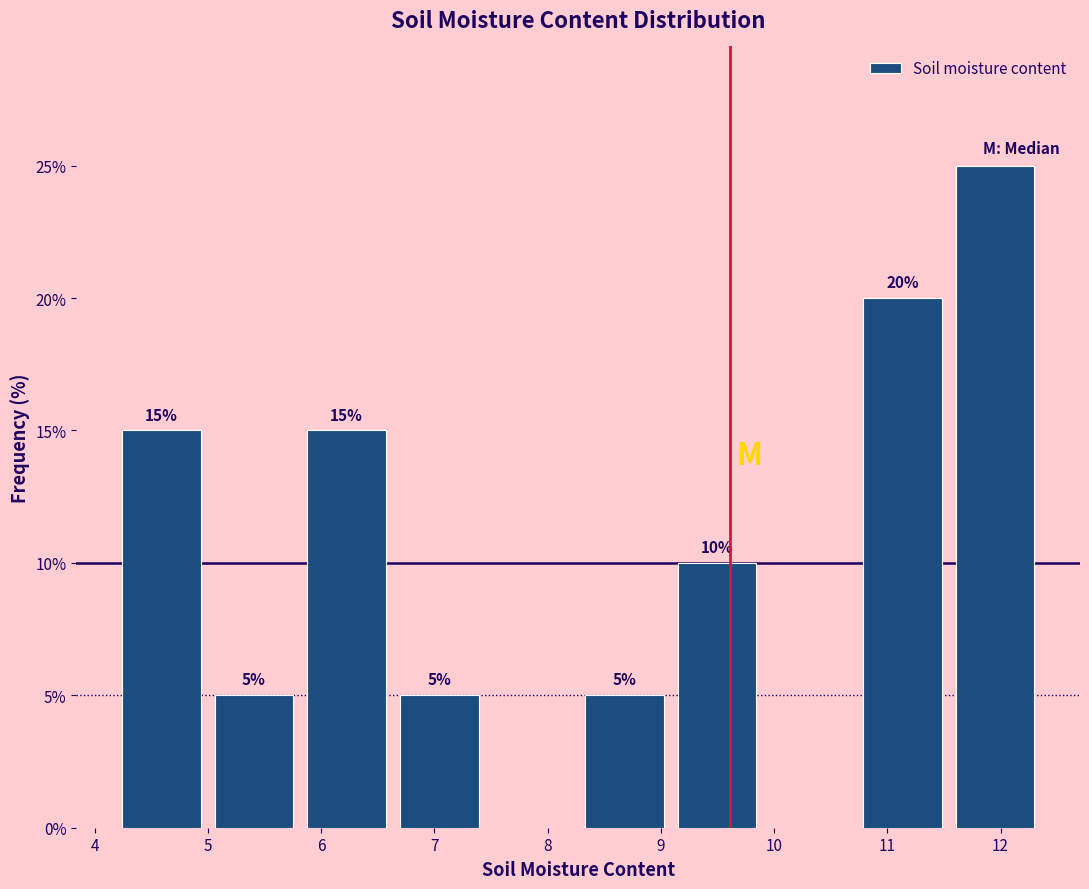

Over which range of the x-axis is the bar tallest?

11.5 to 12.4